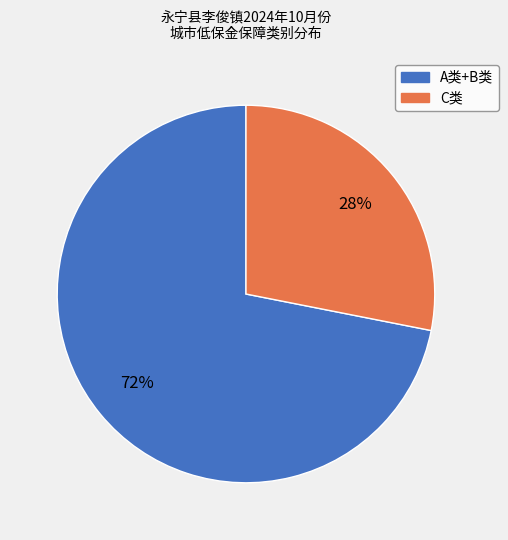

To the nearest percent, what is the difference between the largest and smallest slice percentages?

44%